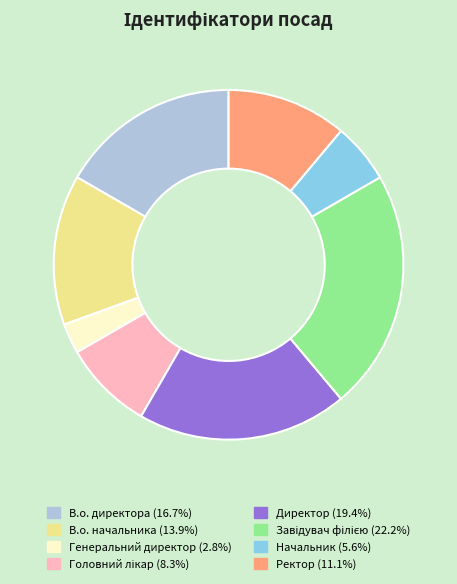

Which slice is the smallest?

Генеральний директор